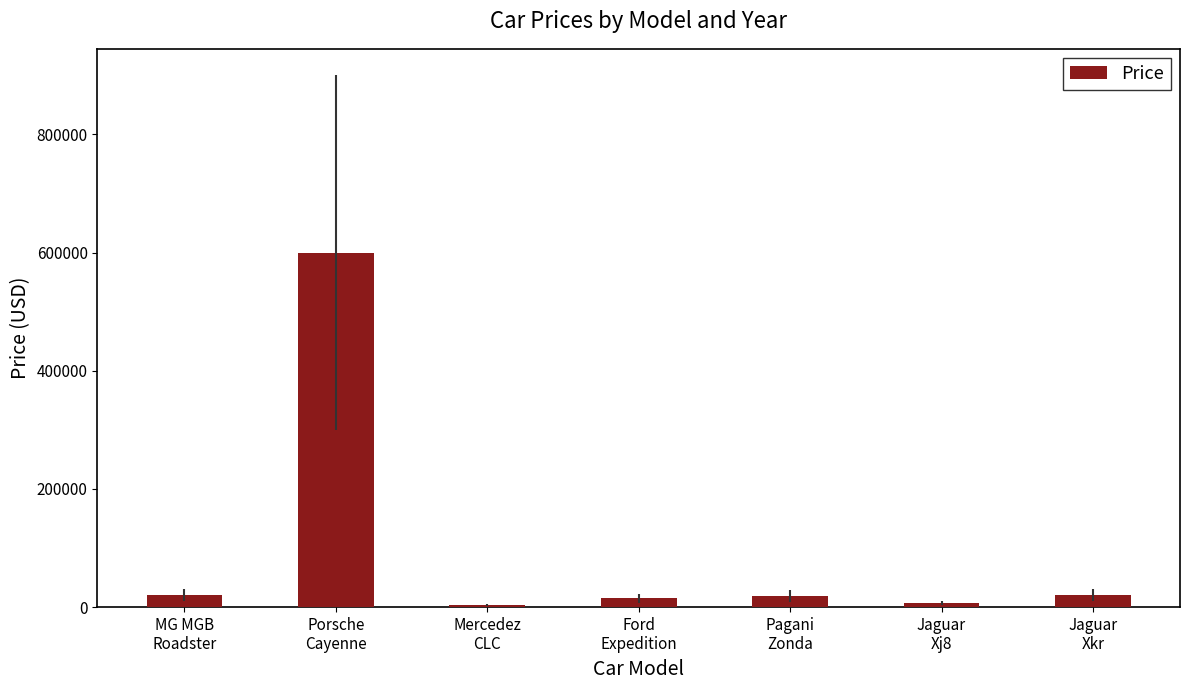

What is the maximum value shown in the chart?

599950